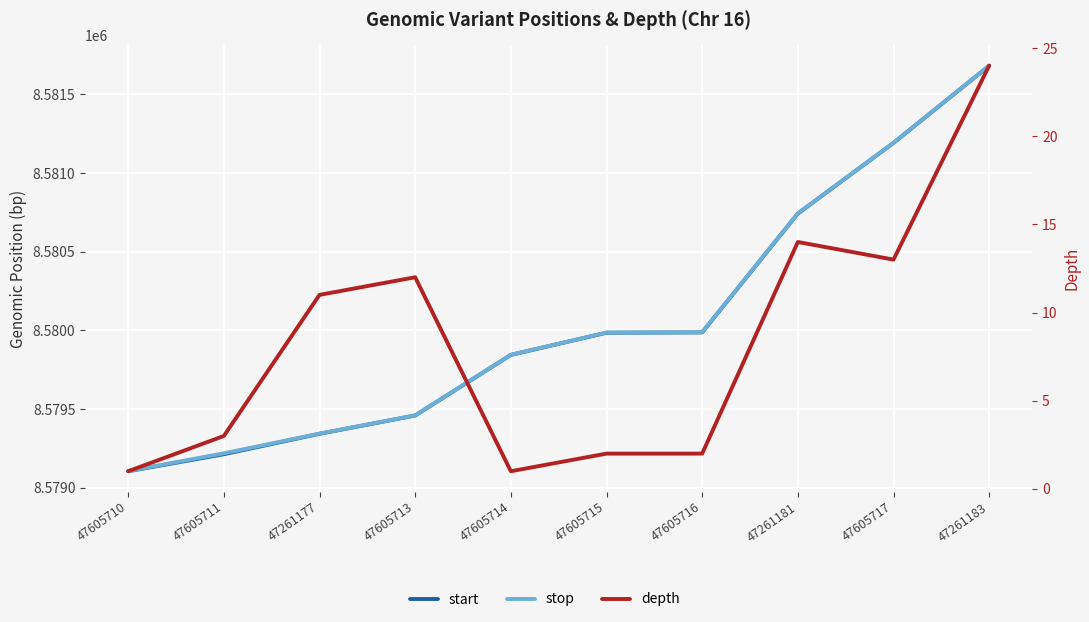

What is the highest value of the stop series?

8581682